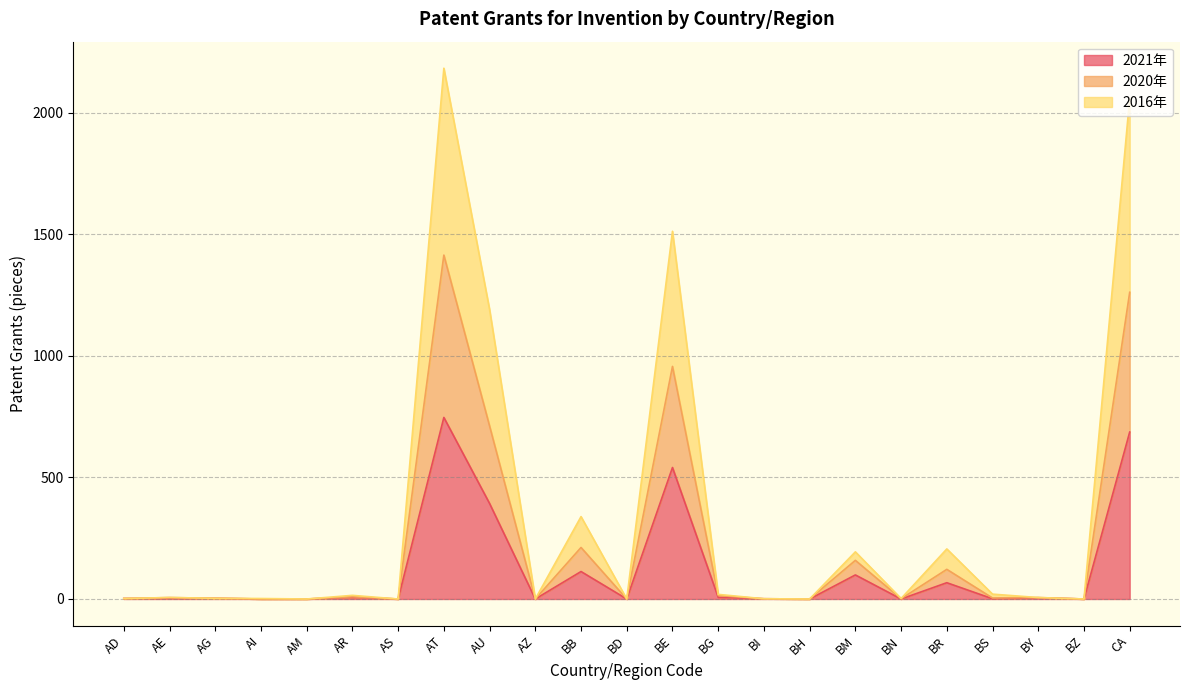

Which series has the largest total across all categories?

2016年